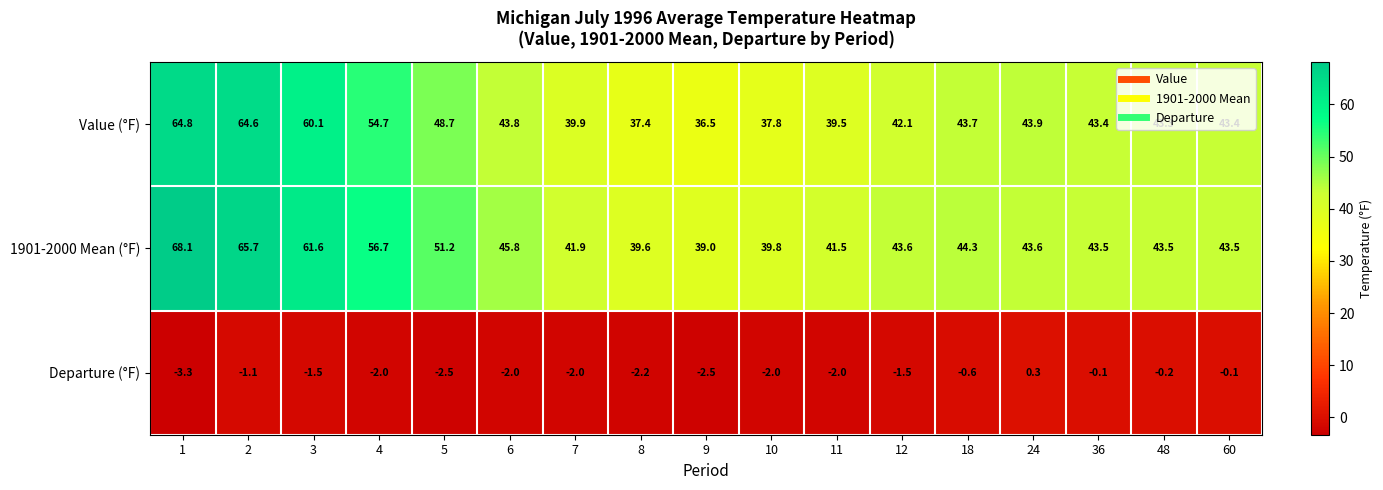

What is the total value across all series at 11?

79.0